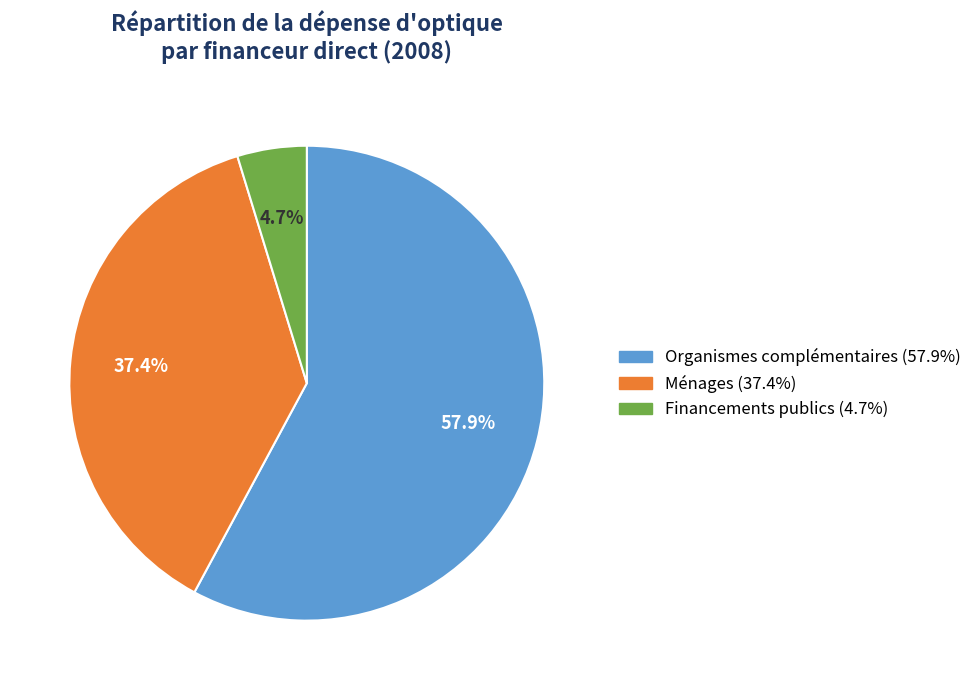

What portion of the pie excludes Financements publics?

95.3%